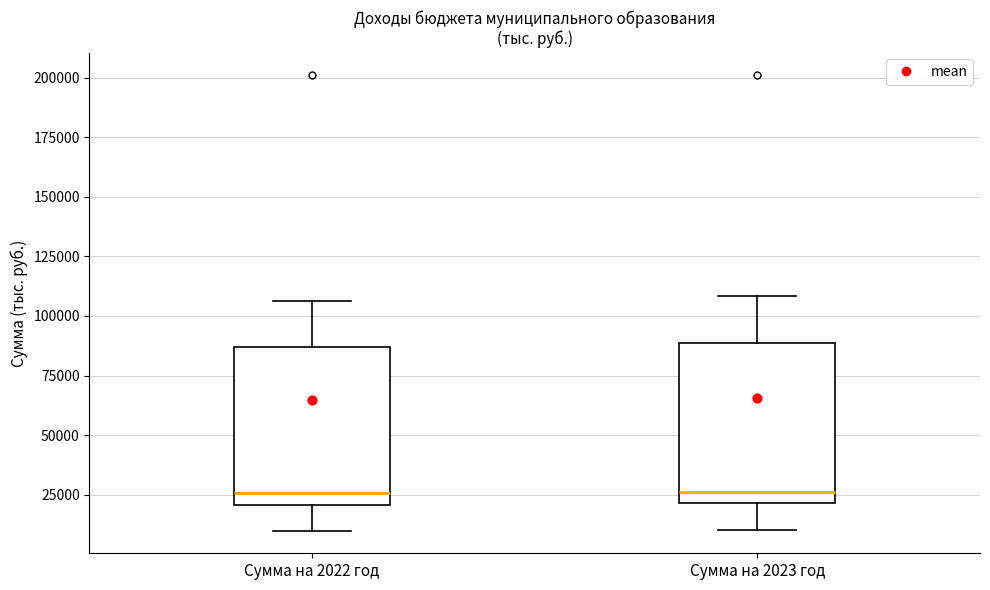

Reading left to right, read every box against the y-axis: the position of its median line, the range the box covers, and the ends of its whiskers. The values are not printed on the chart, so give them approximately, as read against the axis.

Сумма на 2022 год: median 25000, box 20000 to 85000, whiskers 10000 to 105000
Сумма на 2023 год: median 25000, box 20000 to 90000, whiskers 10000 to 110000